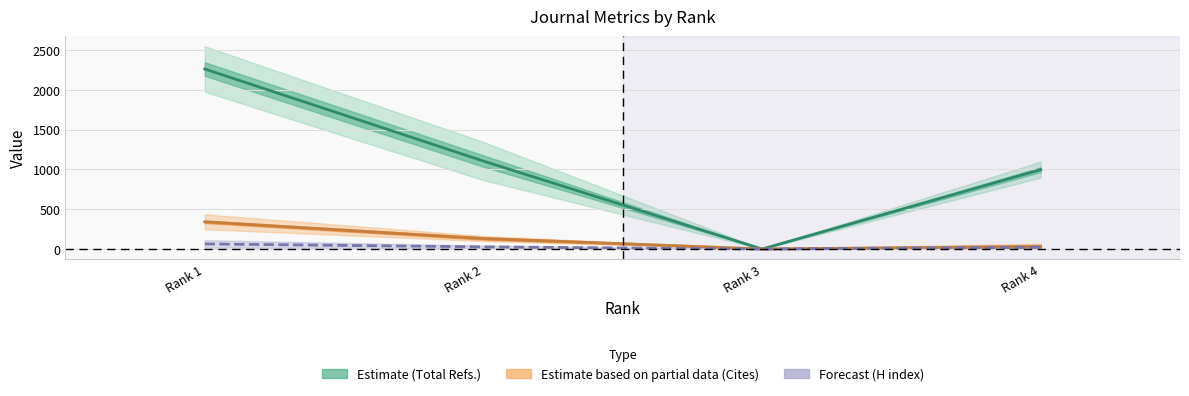

How many interior local valleys does the Total Refs. (Estimate) series have?

1